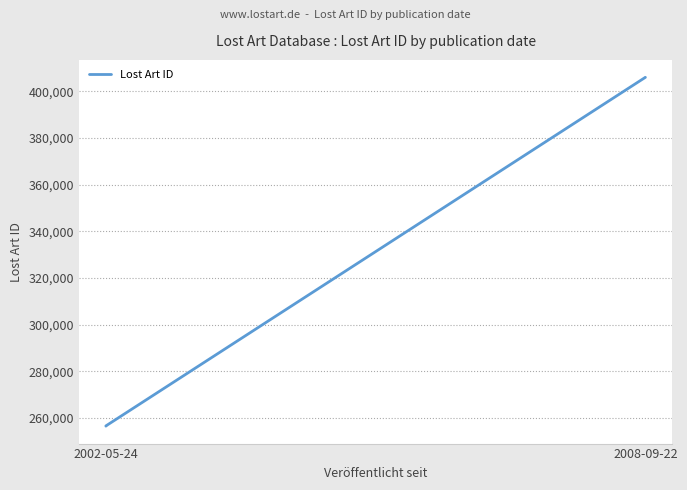

What is the smallest value displayed?

256559